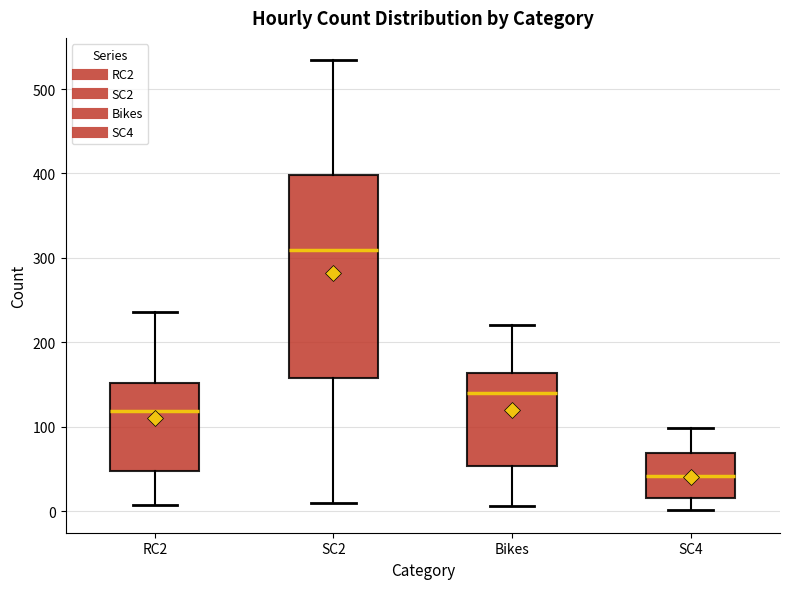

Reading left to right, transcribe this box plot: for each box, give where its median line is, the range the box spans, and where its two whiskers end, as read against the y-axis. The values are not printed on the chart, so give them approximately, as read against the axis.

RC2: median 120, box 50 to 150, whiskers 10 to 240
SC2: median 310, box 160 to 400, whiskers 10 to 530
Bikes: median 140, box 50 to 160, whiskers 10 to 220
SC4: median 40, box 20 to 70, whiskers 0 to 100